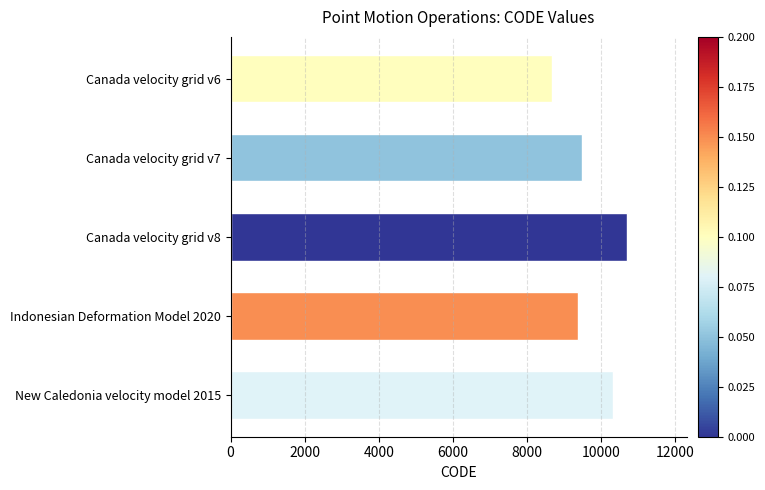

Reading bottom to top, list all the values displayed in this chart.

10323	9375	10707	9483	8676